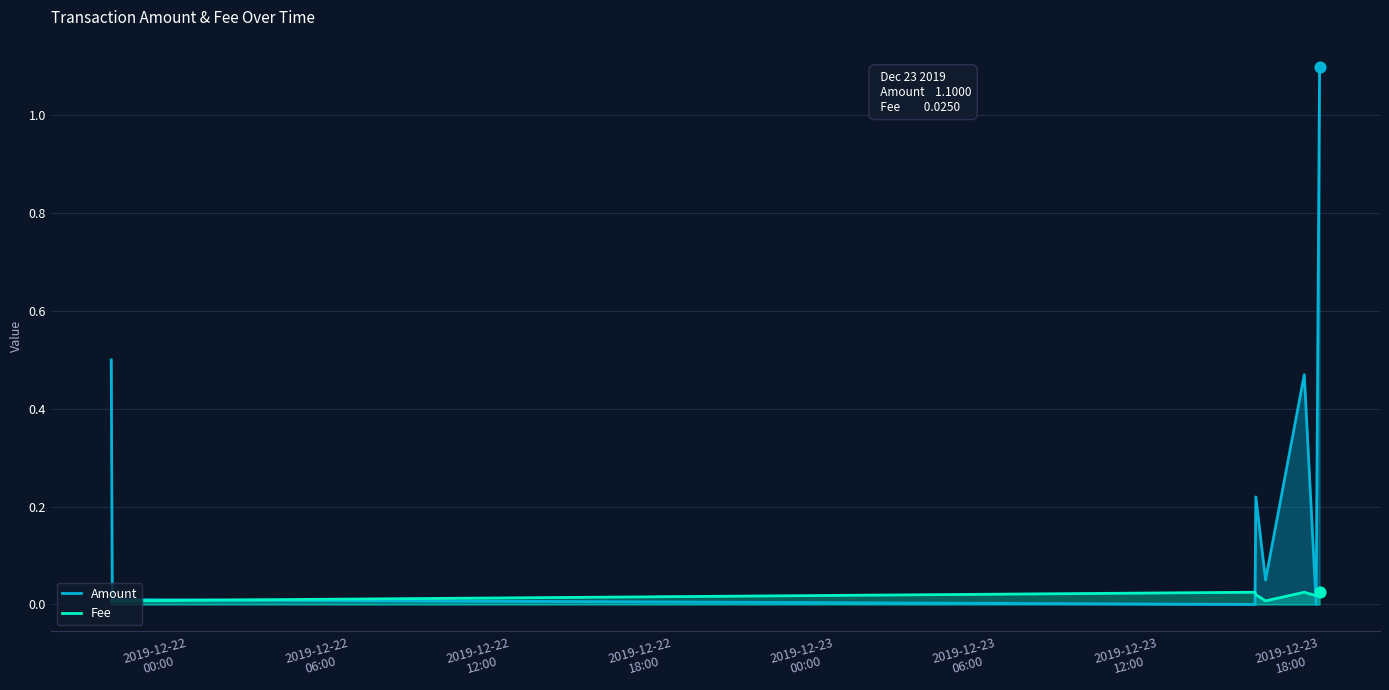

What are all the series names shown in the legend?

Amount, Fee